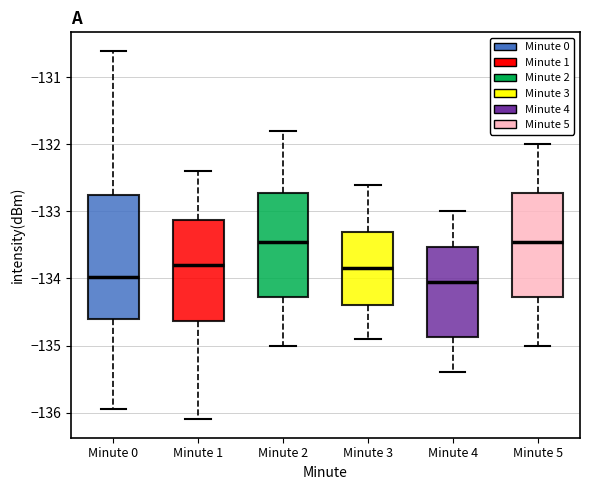

Reading left to right, transcribe this box plot: for each box, give where its median line is, the range the box spans, and where its two whiskers end, as read against the y-axis. The values are not printed on the chart, so give them approximately, as read against the axis.

Minute 0: median -134.0, box -134.6 to -132.7, whiskers -136.0 to -130.6
Minute 1: median -133.8, box -134.6 to -133.1, whiskers -136.1 to -132.4
Minute 2: median -133.4, box -134.3 to -132.7, whiskers -135.0 to -131.8
Minute 3: median -133.8, box -134.4 to -133.3, whiskers -134.9 to -132.6
Minute 4: median -134.0, box -134.9 to -133.5, whiskers -135.4 to -133.0
Minute 5: median -133.4, box -134.3 to -132.7, whiskers -135.0 to -132.0